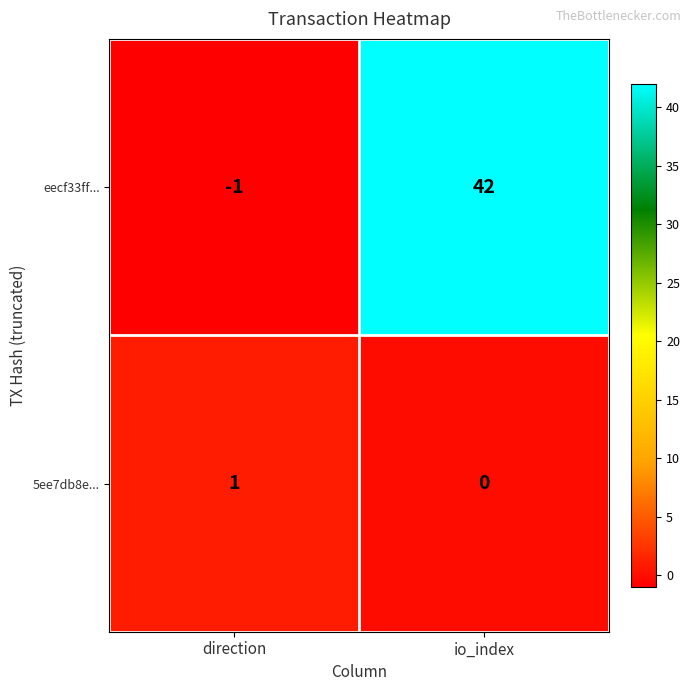

What is the smallest value displayed?

-1